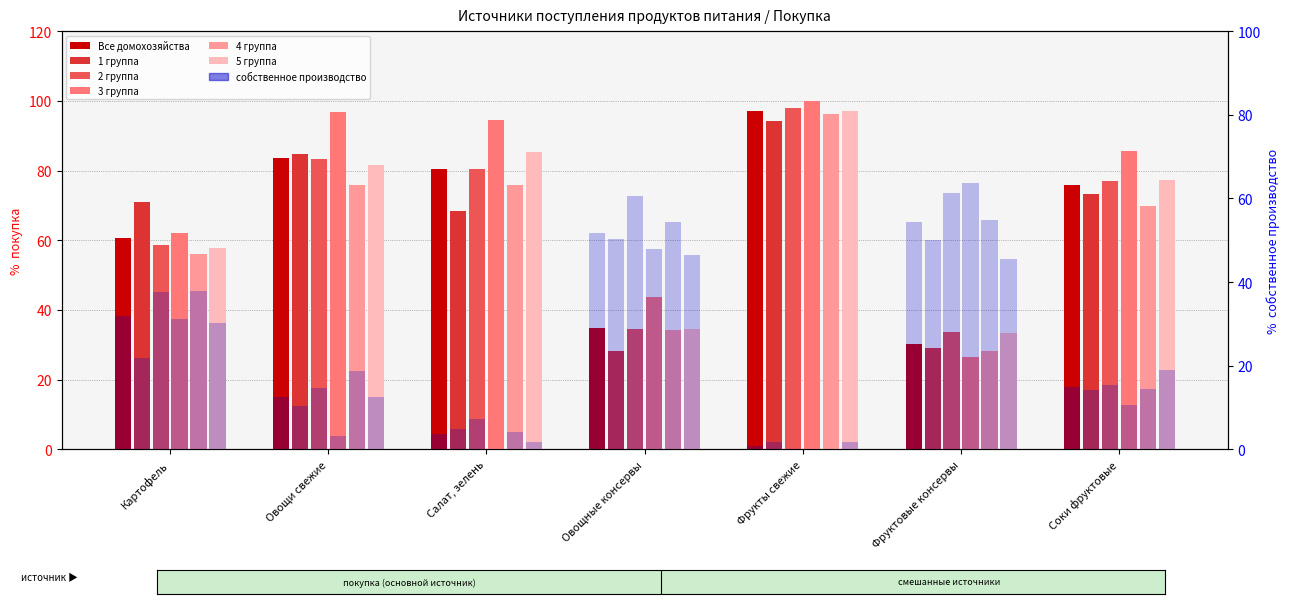

Reading left to right, transcribe all the data shown in this chart.

Все домохозяйства: Картофель=60.8	Овощи свежие=83.6	Салат, зелень=80.4	Овощные консервы=34.7	Фрукты свежие=97.0	Фруктовые консервы=30.2	Соки фруктовые=76.0
1 группа: Картофель=71.1	Овощи свежие=84.8	Салат, зелень=68.3	Овощные консервы=28.3	Фрукты свежие=94.3	Фруктовые консервы=29.0	Соки фруктовые=73.3
2 группа: Картофель=58.6	Овощи свежие=83.2	Салат, зелень=80.4	Овощные консервы=34.4	Фрукты свежие=97.9	Фруктовые консервы=33.7	Соки фруктовые=77.1
3 группа: Картофель=62.2	Овощи свежие=96.9	Салат, зелень=94.6	Овощные консервы=43.7	Фрукты свежие=100.0	Фруктовые консервы=26.4	Соки фруктовые=85.5
4 группа: Картофель=55.9	Овощи свежие=75.9	Салат, зелень=76.0	Овощные консервы=34.1	Фрукты свежие=96.2	Фруктовые консервы=28.3	Соки фруктовые=69.8
5 группа: Картофель=57.7	Овощи свежие=81.7	Салат, зелень=85.4	Овощные консервы=34.5	Фрукты свежие=97.2	Фруктовые консервы=33.5	Соки фруктовые=77.3